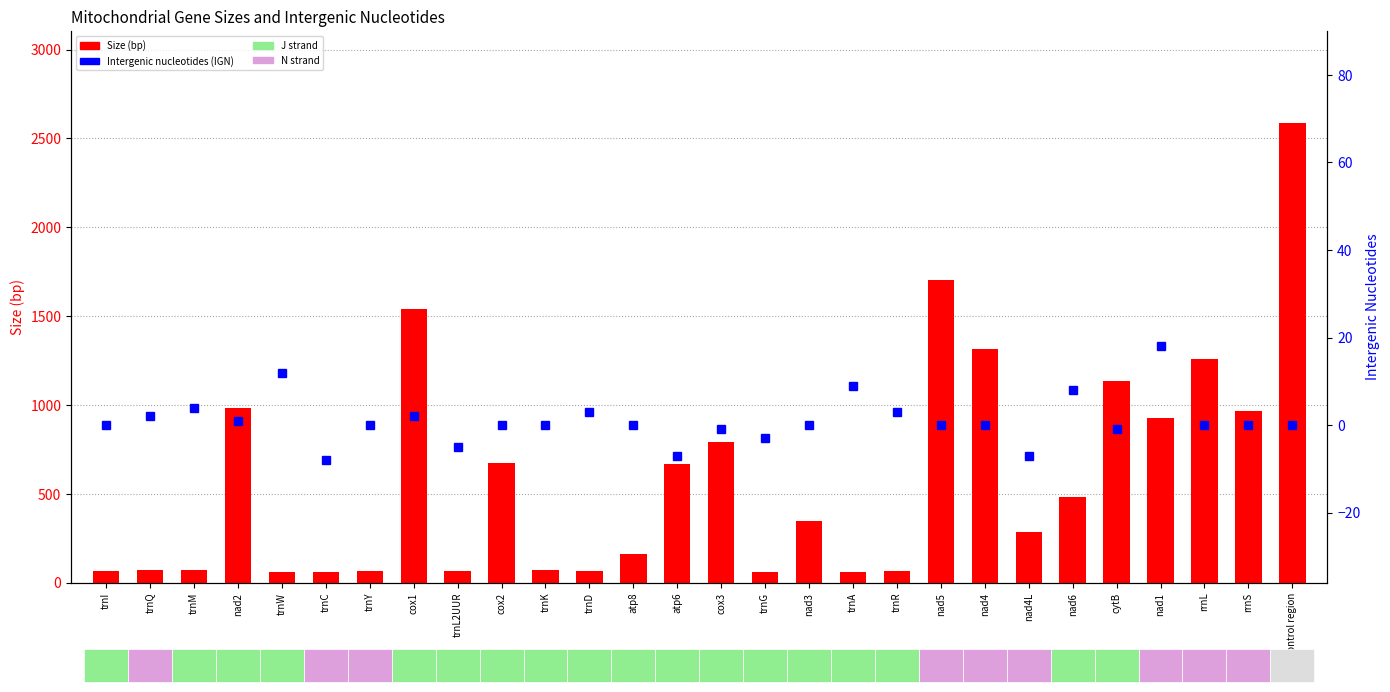

What is the sum of all IGN (nt) values?

30